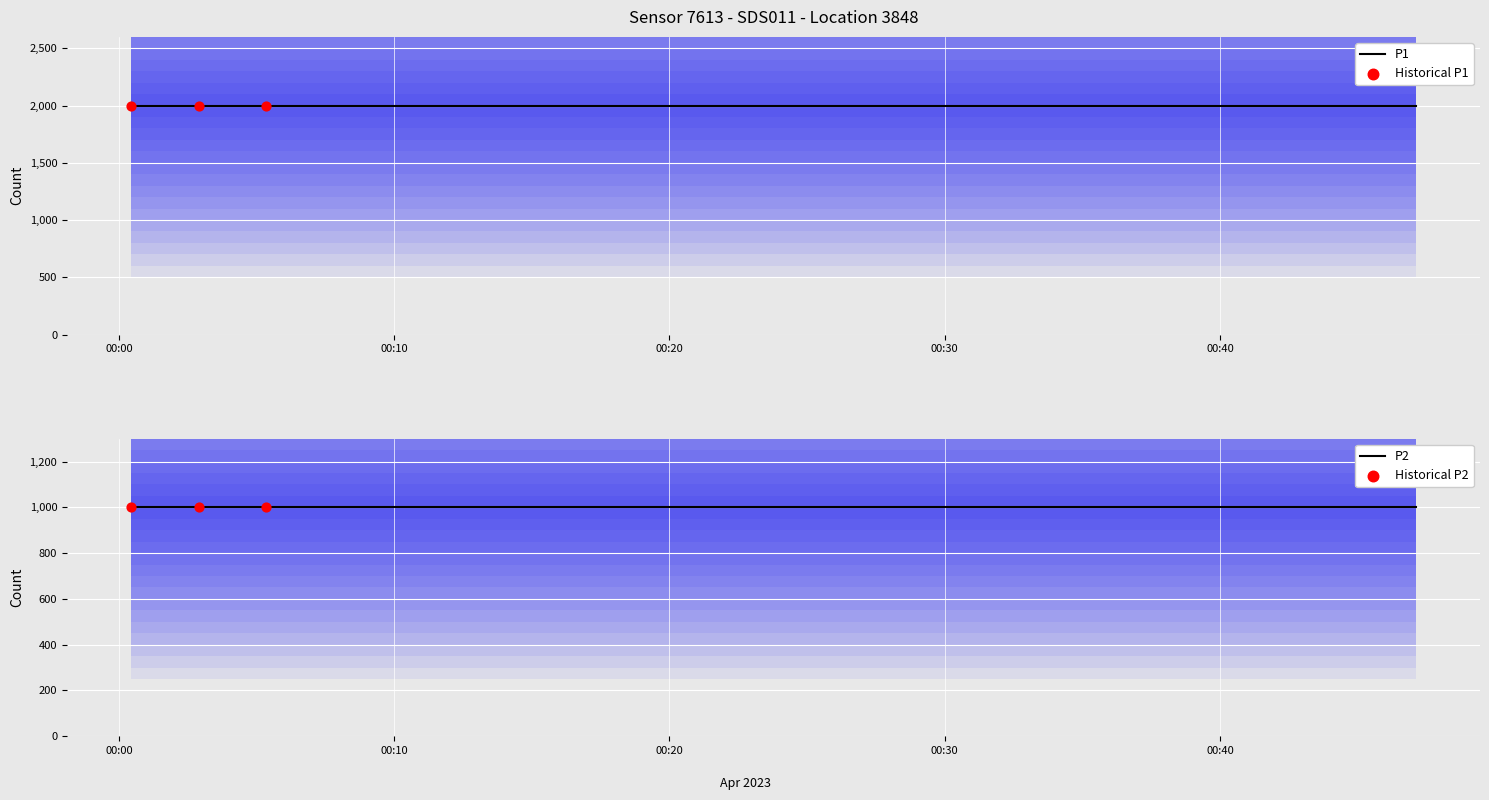

Which series has the largest total across all categories?

P1